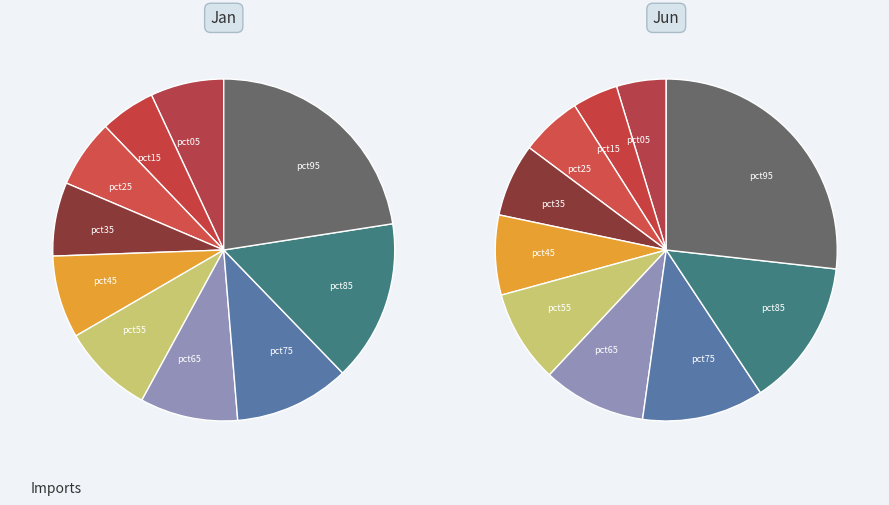

What percentage do pct95 and pct05 together represent?

29.5%